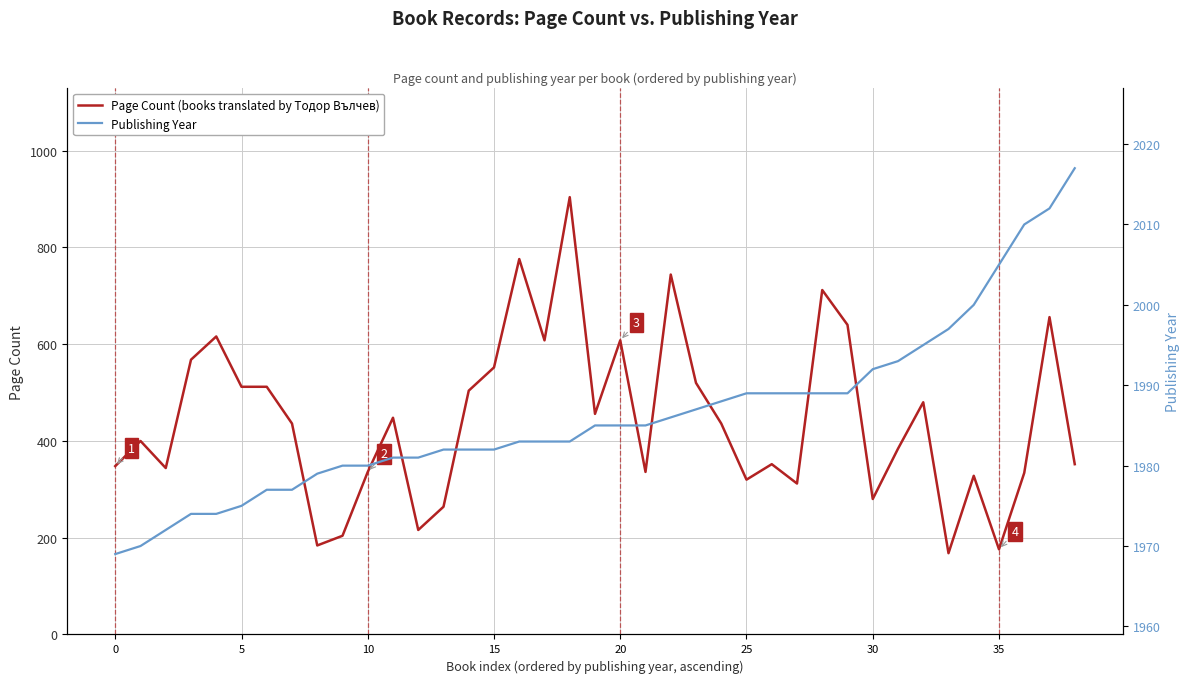

List the series in order of their peak value, highest first.

Publishing Year, Page Count